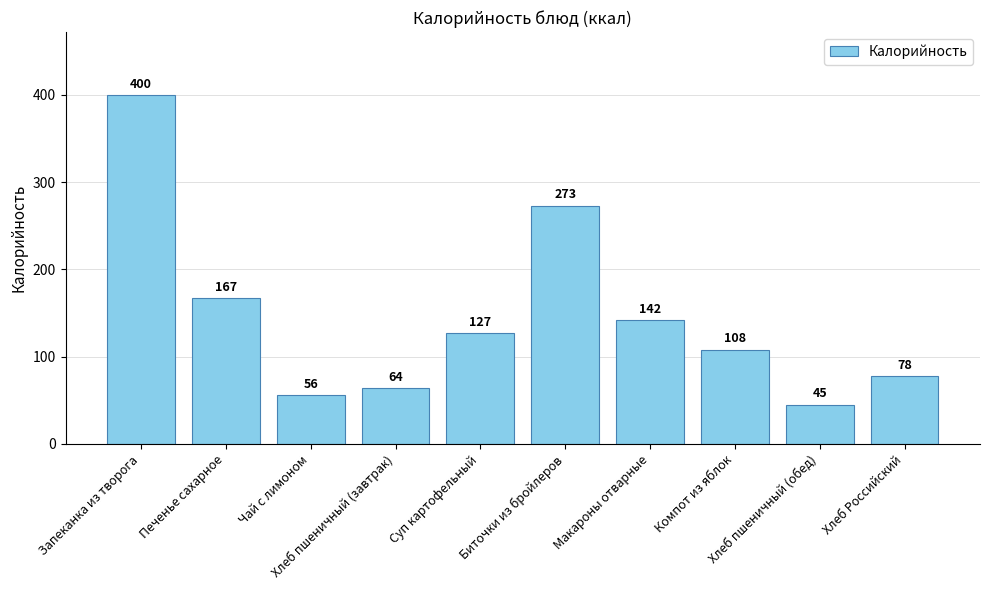

What is the value of the 8th bar from the left?

108